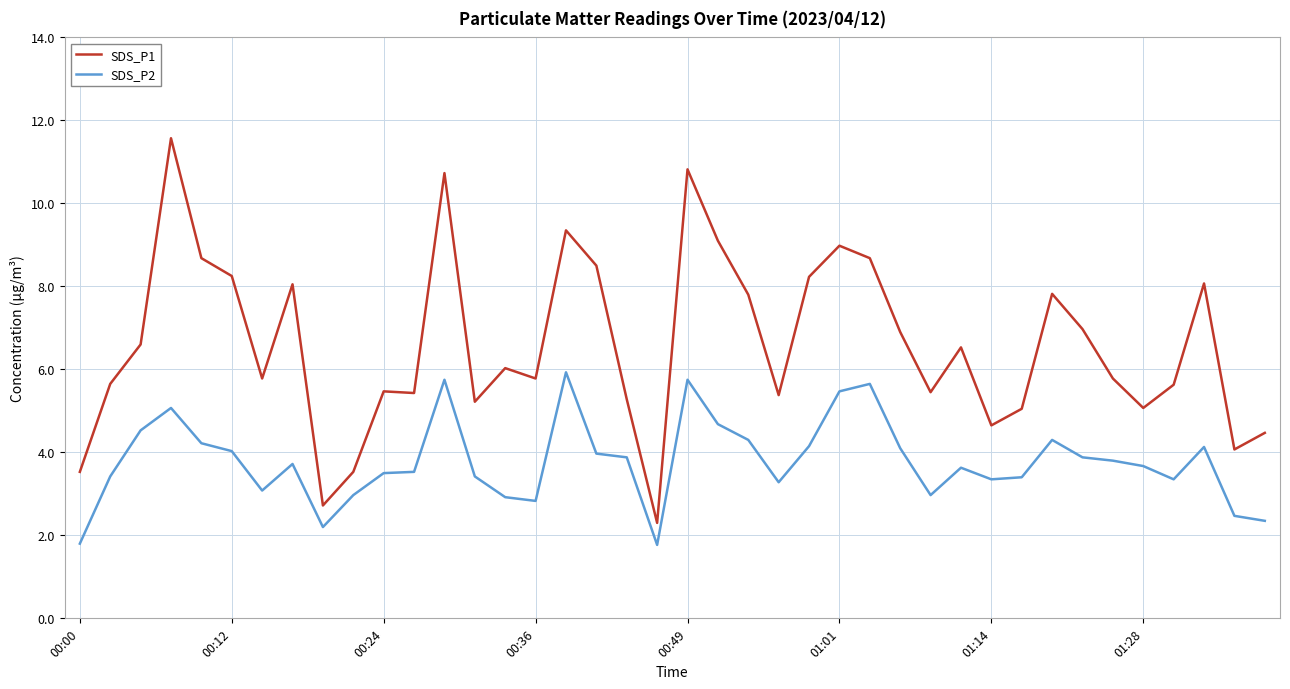

Which series has the largest range (max minus min)?

SDS_P1